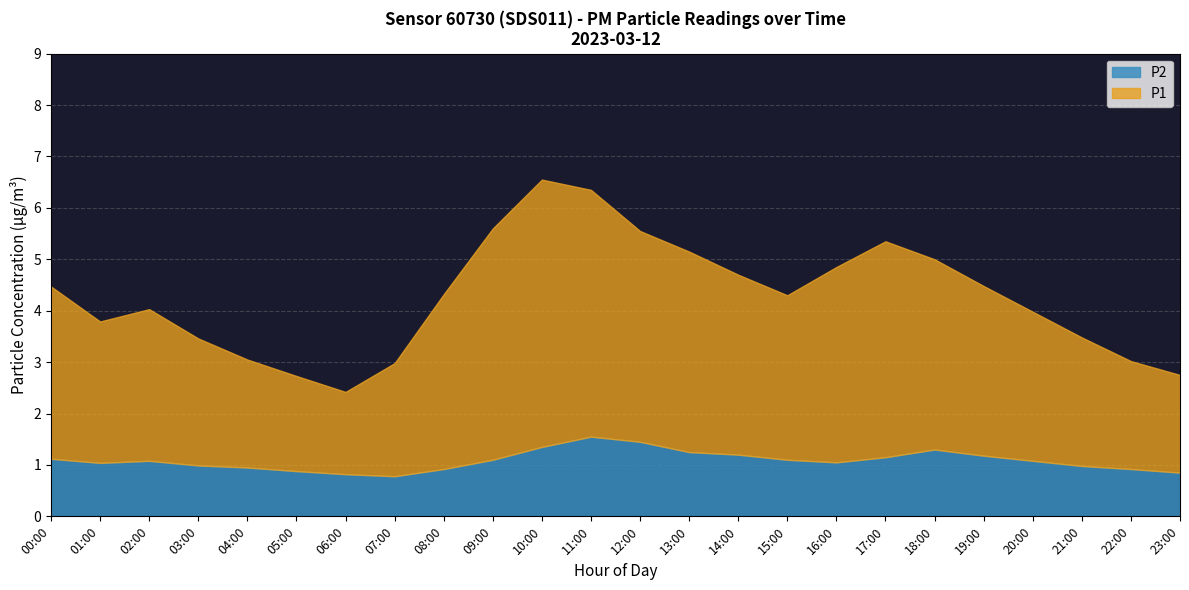

How many interior local valleys does the P1 series have?

3